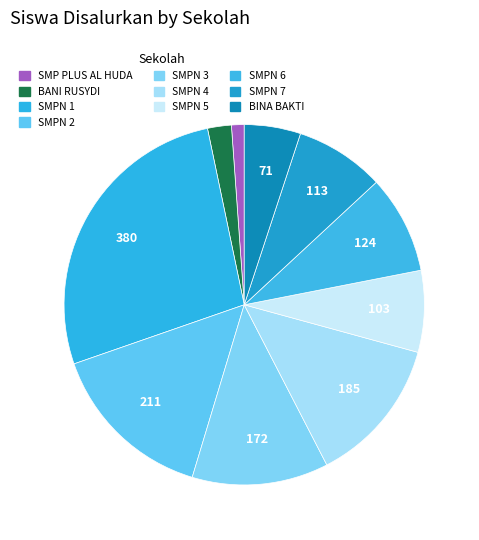

What is the smallest slice in the pie chart?

SMP PLUS AL HUDA